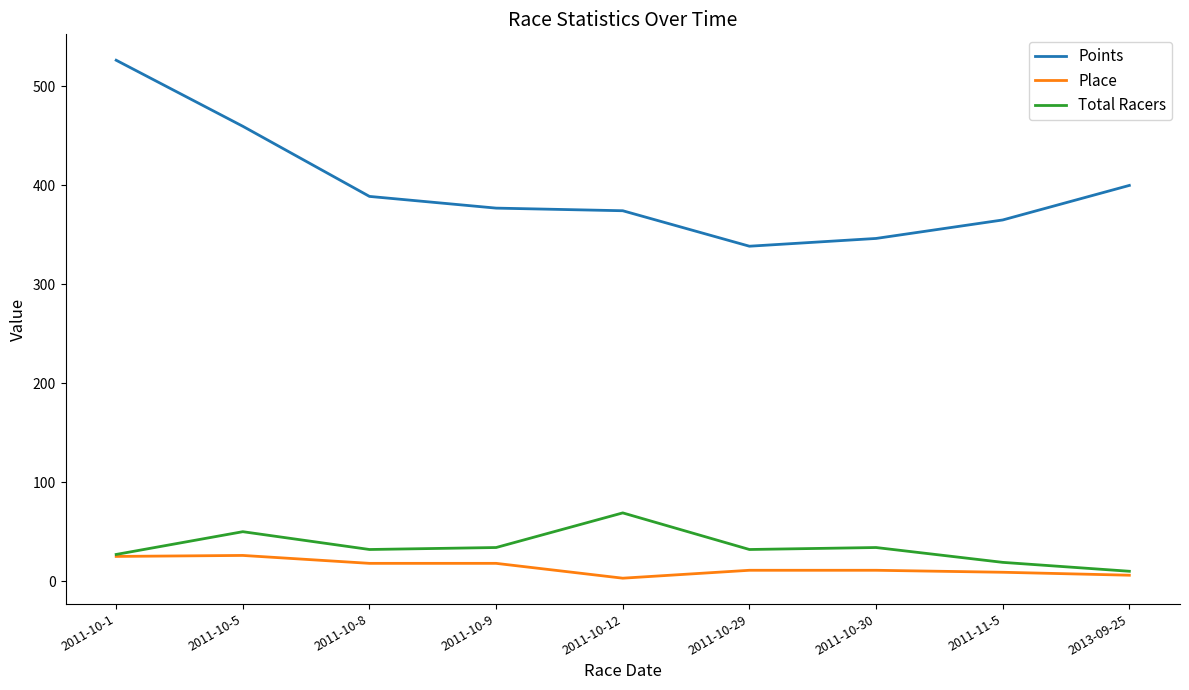

Which series has the widest spread of values?

Points